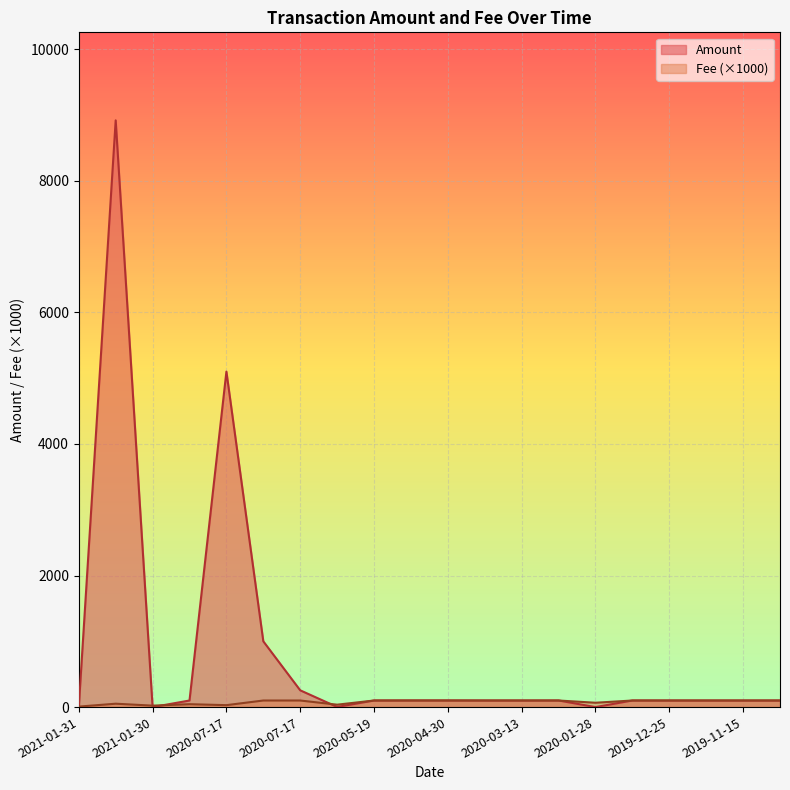

Count the number of data series in this chart.

2